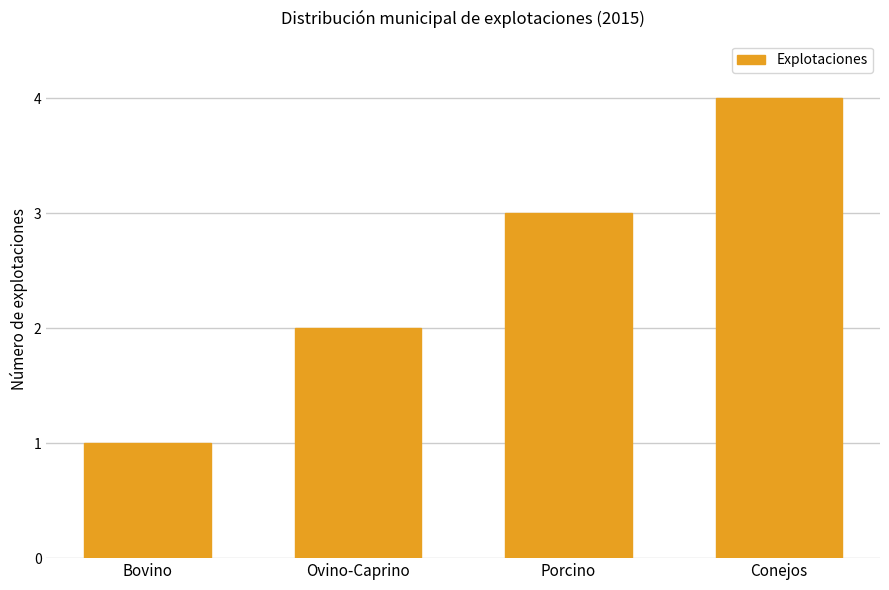

How many bars are there in total?

4